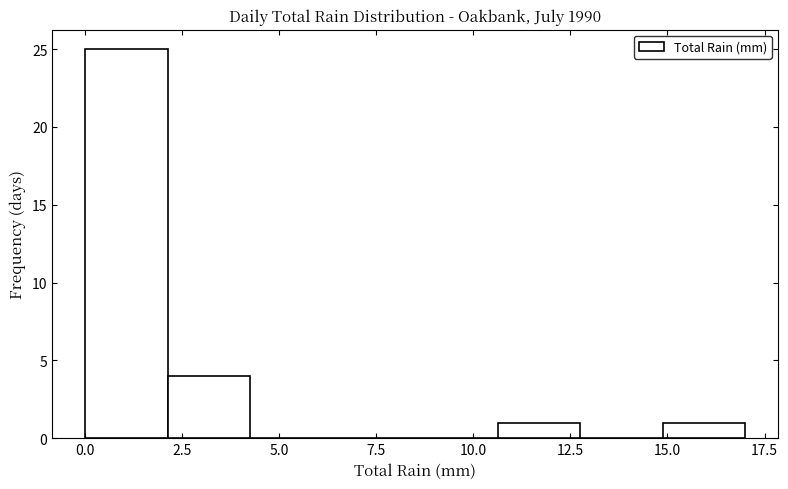

Which range on the x-axis has the tallest bar?

0.0 to 2.0